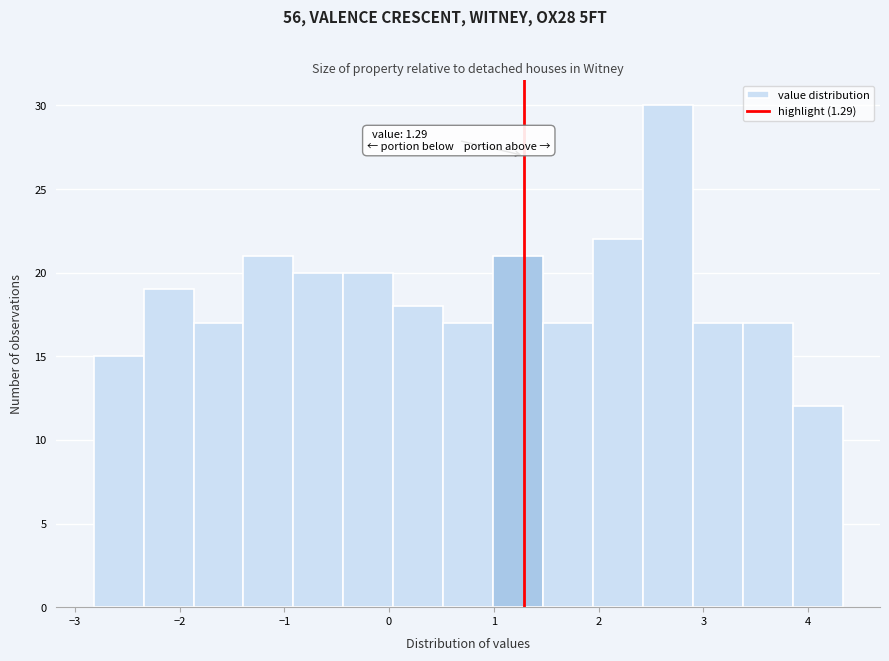

Which range on the x-axis has the tallest bar?

2.4 to 2.9